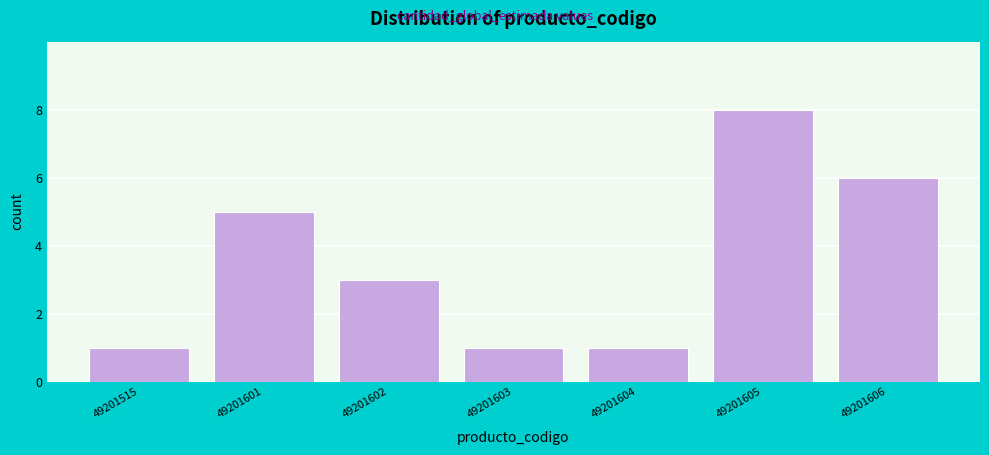

Reading left to right, list all the values displayed in this chart.

49201515=1	49201601=5	49201602=3	49201603=1	49201604=1	49201605=8	49201606=6